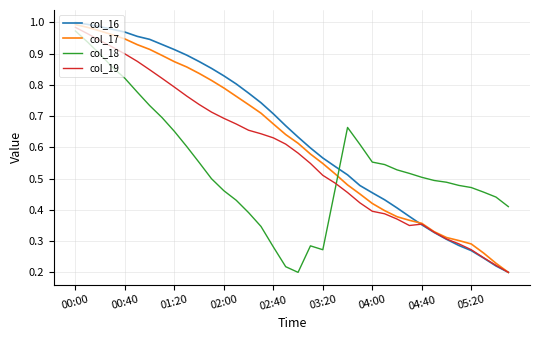

In col_19, how many points are lower than both neighbors (excluding endpoints)?

1